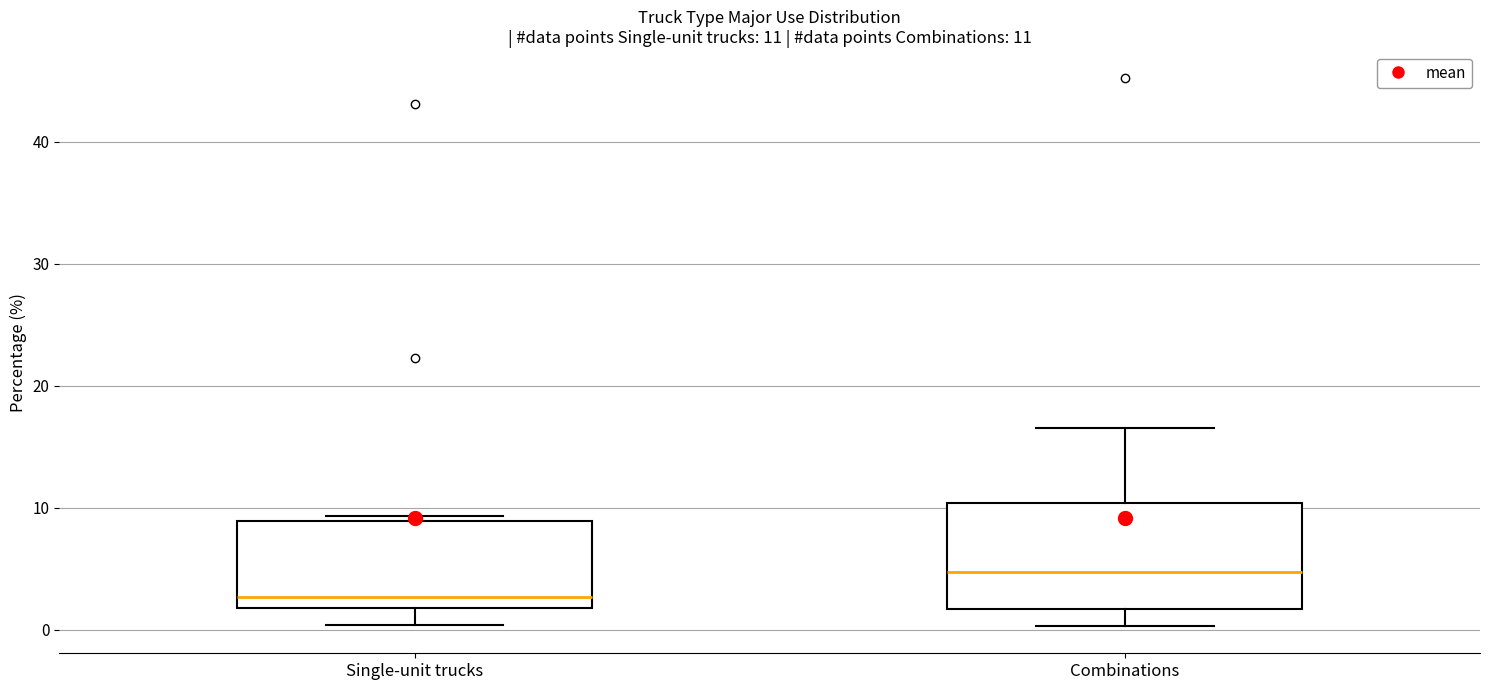

Which box's median line is the highest?

Combinations